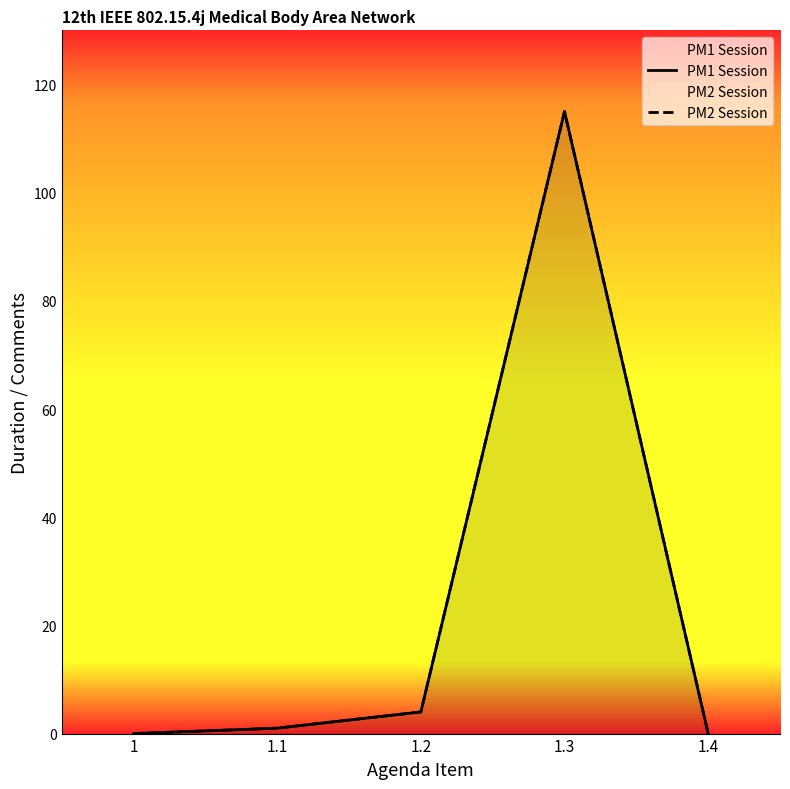

The value of PM1 Session at 1.2 is 4. True or false?

True